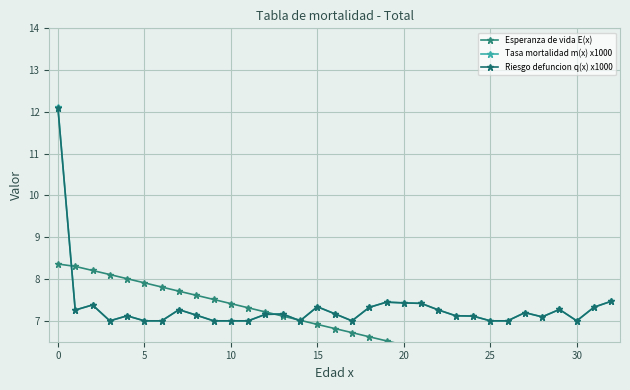

What is the spread (max minus min) of values at 31?

2.0